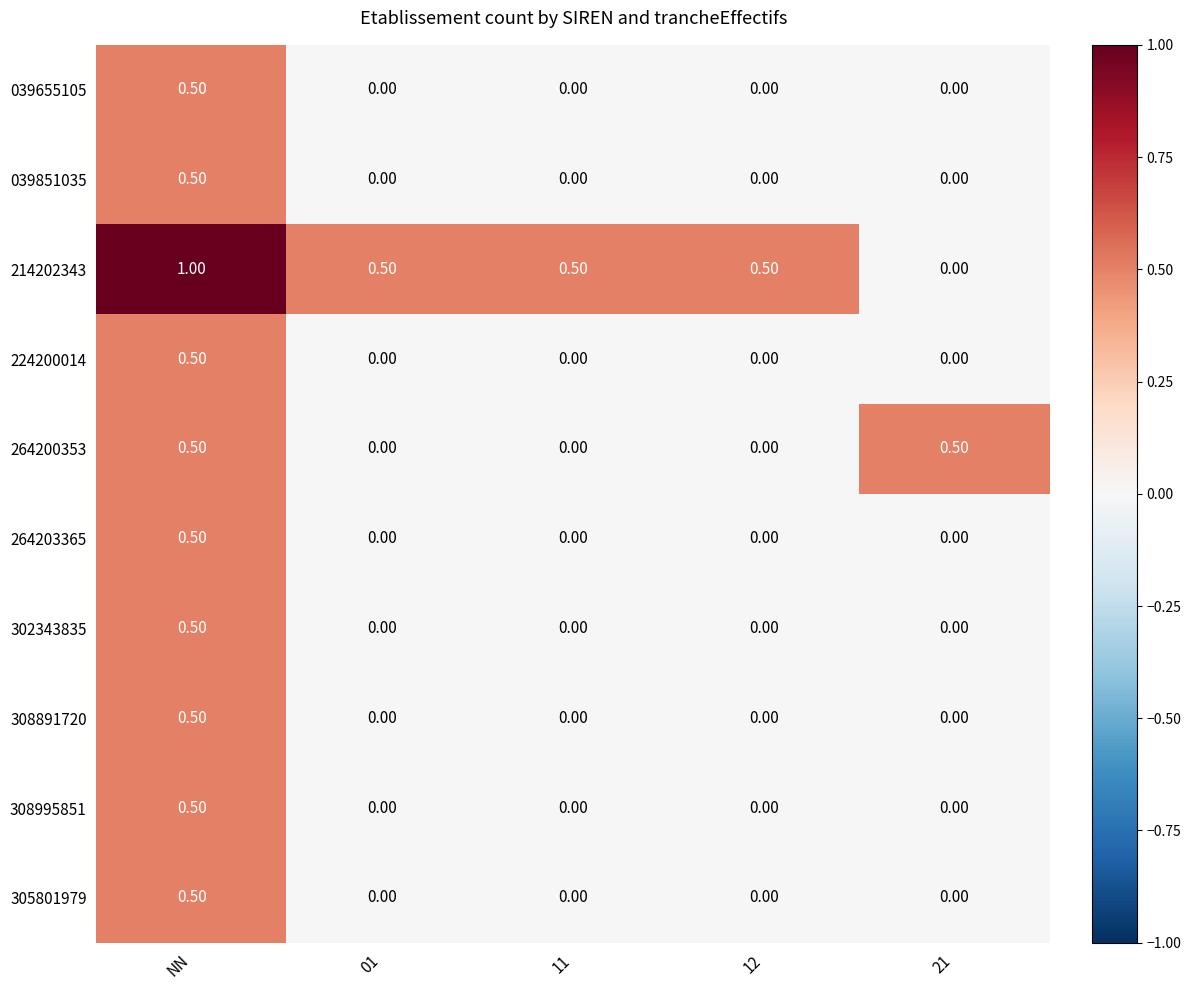

What is the difference between the maximum and minimum values in the 039655105 series?

0.5